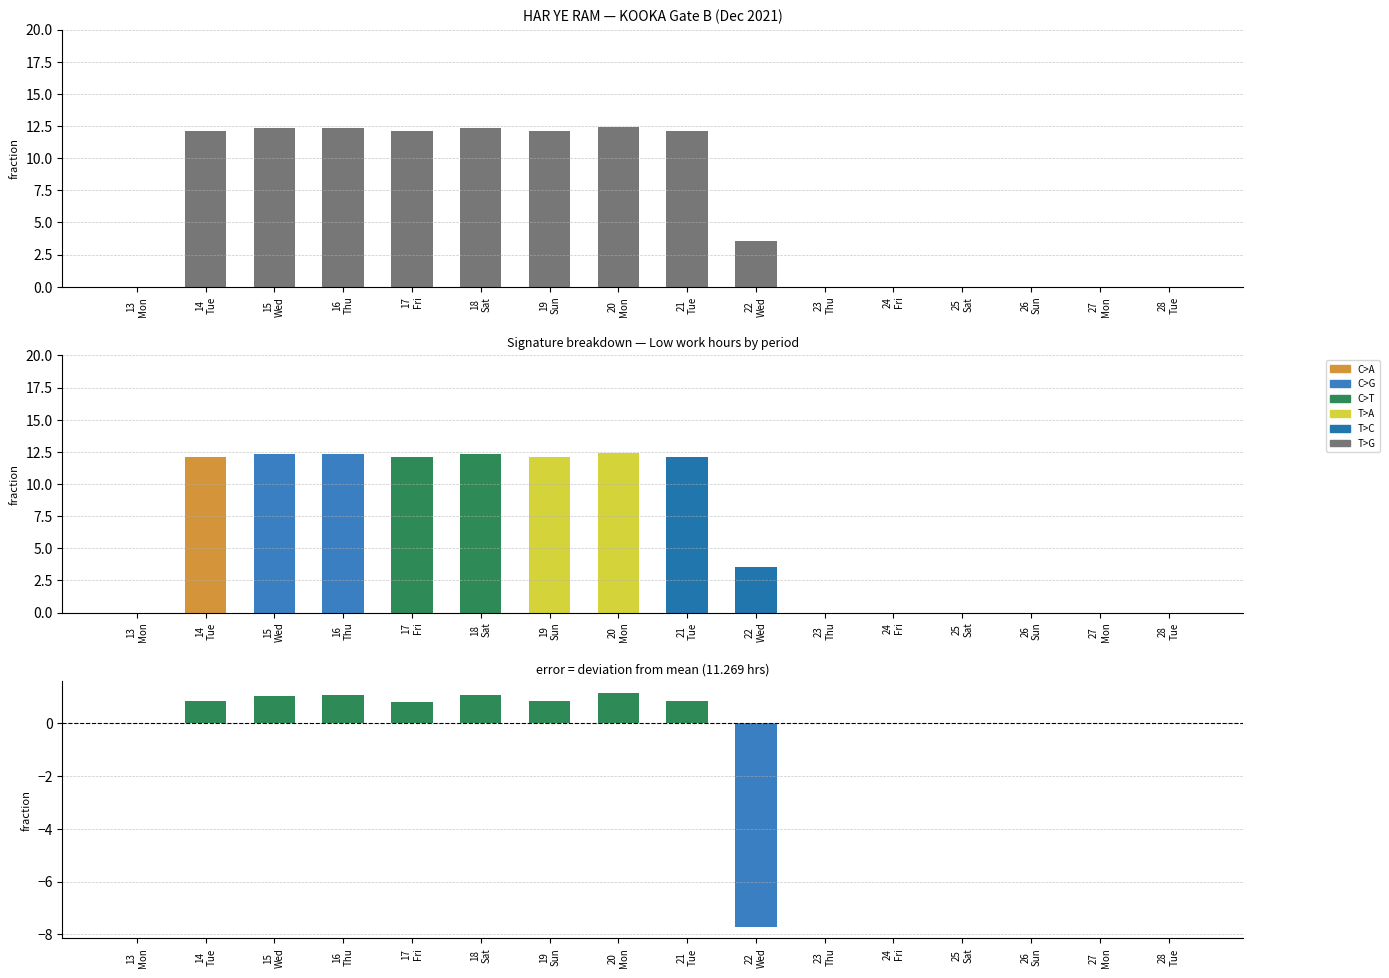

Reading left to right, what are all the values shown in this chart?

13
Mon=0.0	14
Tue=12.1	15
Wed=12.3	16
Thu=12.3	17
Fri=12.1	18
Sat=12.3	19
Sun=12.1	20
Mon=12.4	21
Tue=12.1	22
Wed=3.6	23
Thu=0.0	24
Fri=0.0	25
Sat=0.0	26
Sun=0.0	27
Mon=0.0	28
Tue=0.0